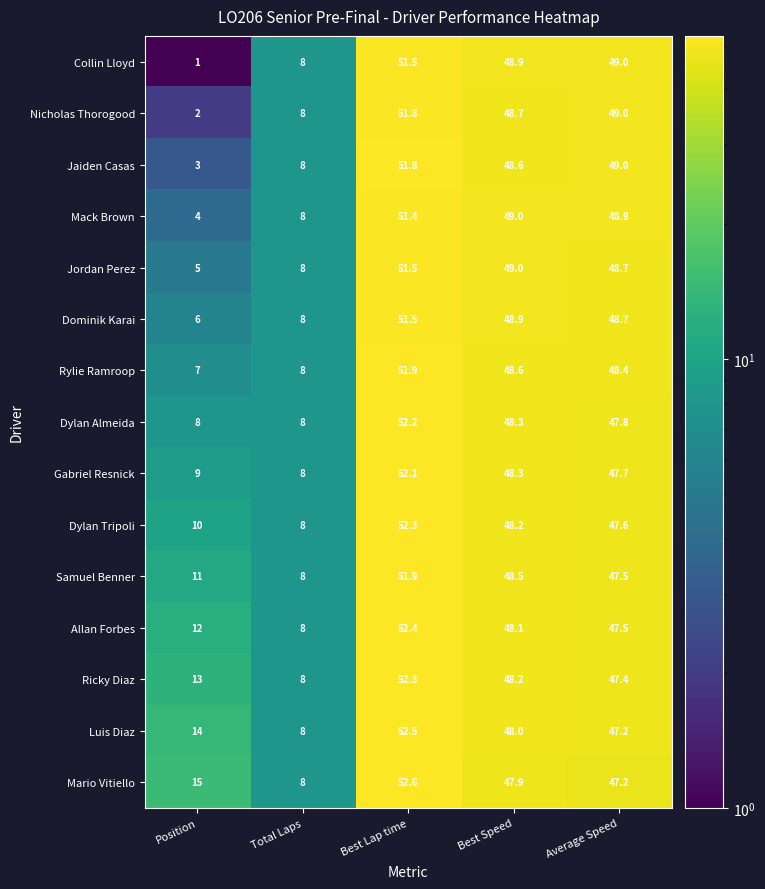

Between Best Lap time and Best Speed, which series saw the biggest shift?

Mario Vitiello